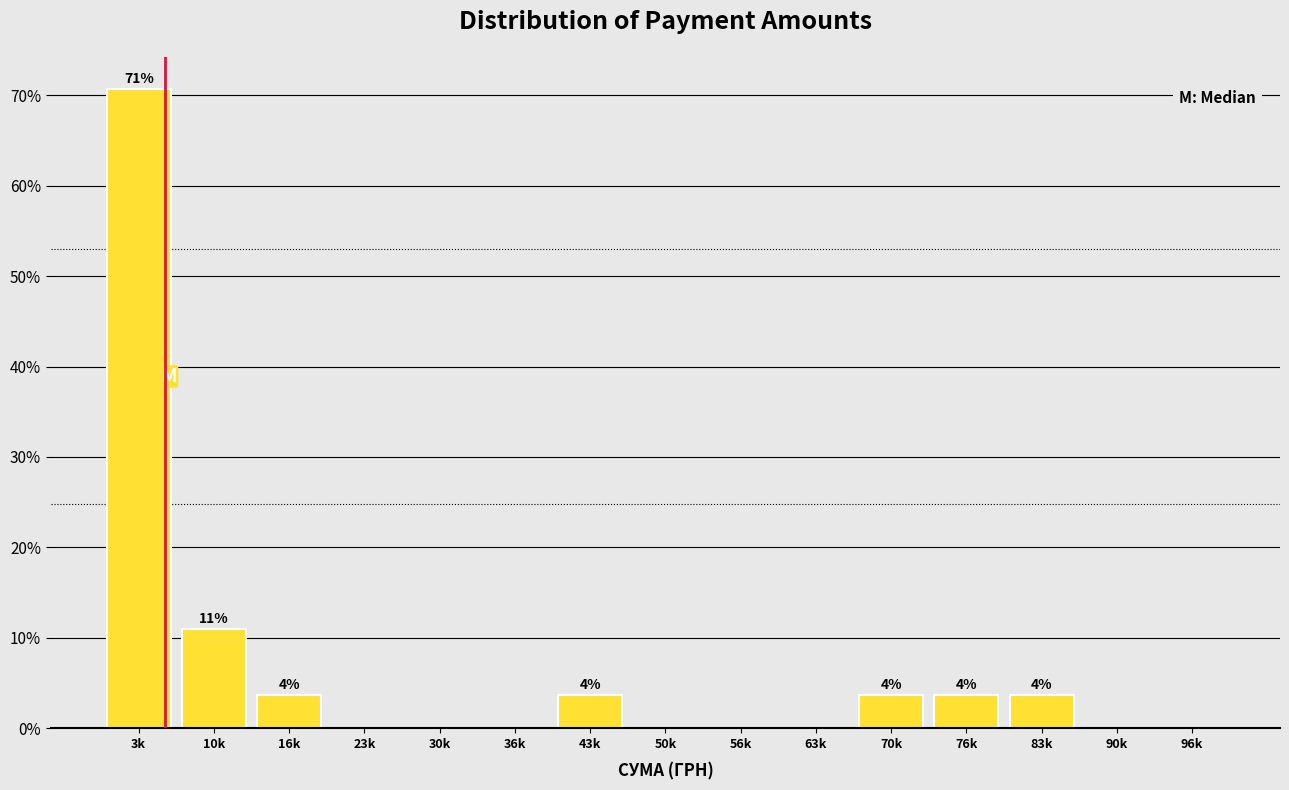

Reading left to right, transcribe all the data shown in this chart.

3k=70.7	10k=11.0	16k=3.7	23k=0.0	30k=0.0	36k=0.0	43k=3.7	50k=0.0	56k=0.0	63k=0.0	70k=3.7	76k=3.7	83k=3.7	90k=0.0	96k=0.0